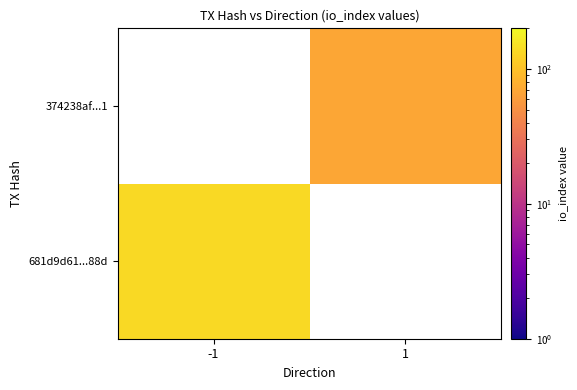

Rank the series by their maximum value, from highest to lowest.

681d9d61...88d, 374238af...1